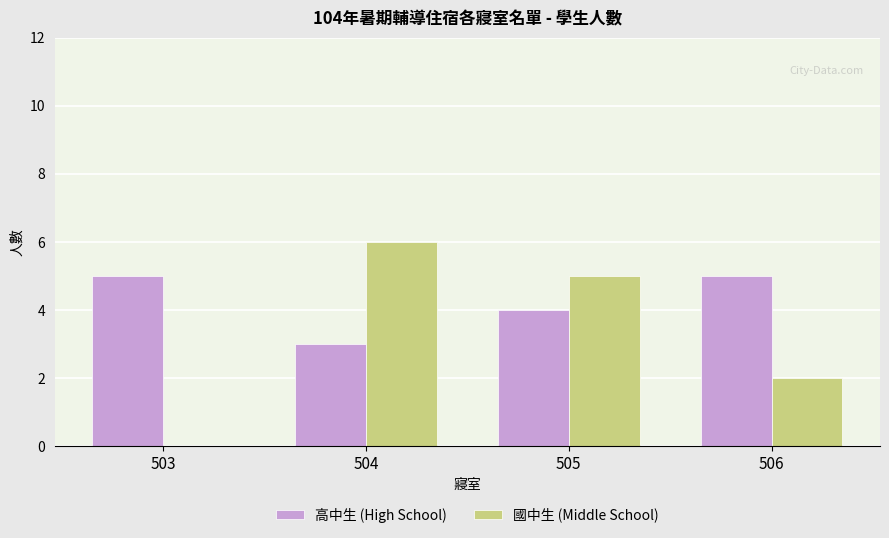

Is it true that 高中生 (High School) equals 3 at 504?

True